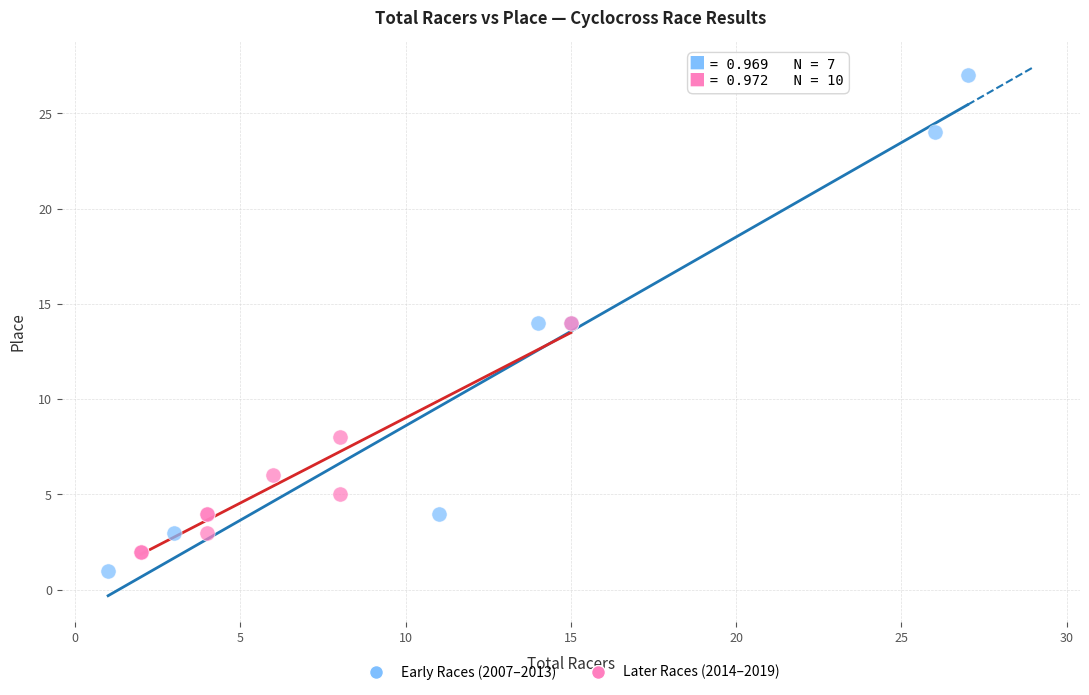

Which series has the largest Y range (max minus min)?

Early Races (2007–2013)